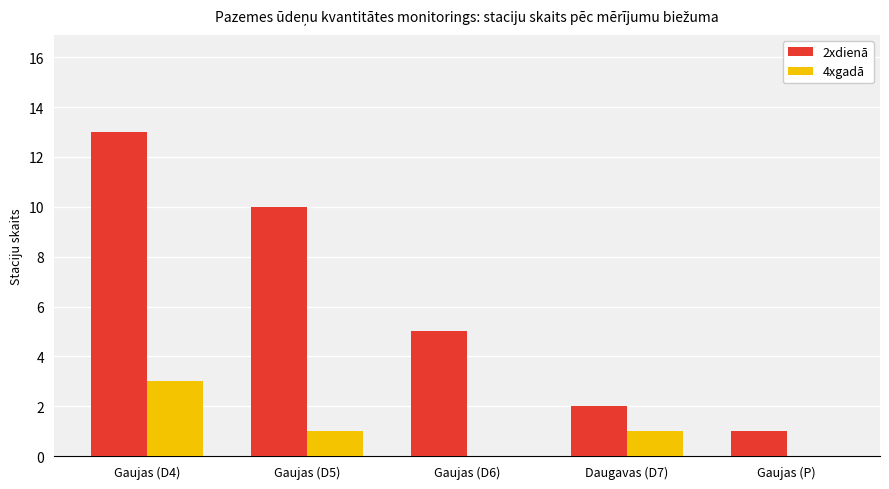

Reading left to right, transcribe all the data shown in this chart.

2xdienā: Gaujas (D4)=13	Gaujas (D5)=10	Gaujas (D6)=5	Daugavas (D7)=2	Gaujas (P)=1
4xgadā: Gaujas (D4)=3	Gaujas (D5)=1	Gaujas (D6)=0	Daugavas (D7)=1	Gaujas (P)=0